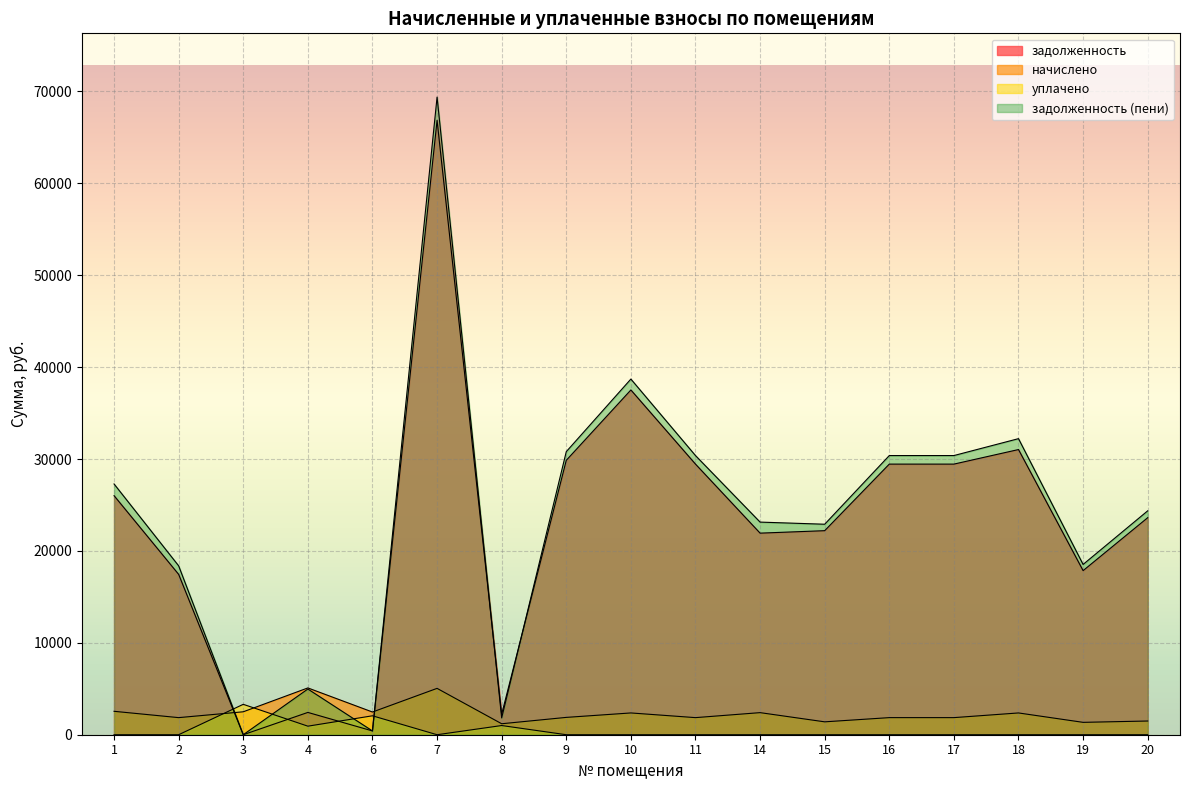

Reading right to left, extract all data points from this chart.

задолженность: 20=23617.3	19=17856.3	18=31032.8	17=29448.0	16=29448.0	15=22203.9	14=21935.7	11=29448.0	10=37516.9	9=29860.4	8=2230.6	7=66862.9	6=411.7	4=2426.8	3=0.0	2=17448.0	1=26013.8
начислено: 20=1491.7	19=1346.6	18=2369.6	17=1860.0	16=1860.0	15=1402.4	14=2403.1	11=1860.0	10=2369.6	9=1886.0	8=1194.1	7=5044.3	6=2470.1	4=5092.7	3=2496.1	2=1860.0	1=2548.2
уплачено: 20=0.0	19=0.0	18=0.0	17=0.0	16=0.0	15=0.0	14=0.0	11=0.0	10=0.0	9=0.0	8=1000.0	7=0.0	6=2059.2	4=930.0	3=3308.1	2=0.0	1=0.0
задолженность (пени): 20=24363.1	19=18529.6	18=32217.6	17=30378.0	16=30378.0	15=22905.1	14=23137.3	11=30378.0	10=38701.7	9=30803.4	8=1827.6	7=69385.0	6=411.0	4=4973.1	3=0.0	2=18378.0	1=27287.9